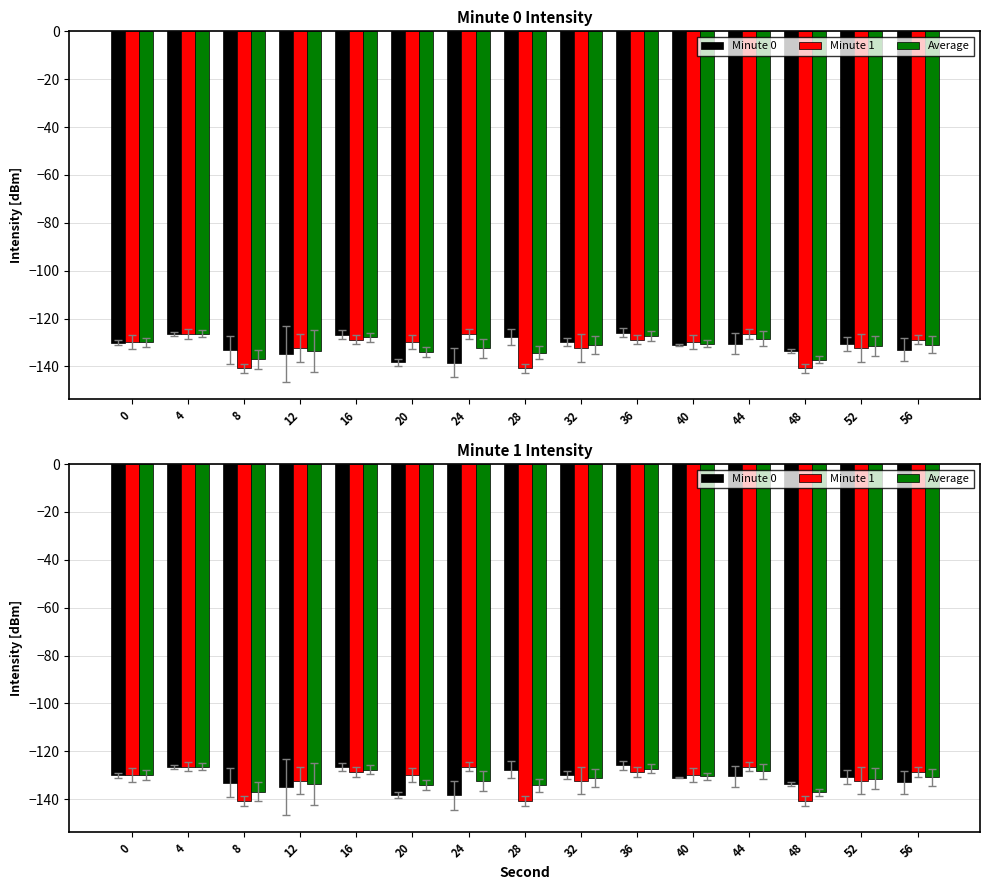

Reading left to right, extract all data points from this chart.

Minute 0: 0=-130.0	4=-126.4	8=-133.1	12=-134.9	16=-126.7	20=-138.3	24=-138.5	28=-127.7	32=-129.8	36=-125.9	40=-131.0	44=-130.5	48=-133.5	52=-130.6	56=-133.0
Minute 1: 0=-129.9	4=-126.4	8=-140.8	12=-132.3	16=-128.7	20=-129.9	24=-126.4	28=-140.8	32=-132.3	36=-128.7	40=-129.9	44=-126.4	48=-140.8	52=-132.3	56=-128.7
Average: 0=-130.0	4=-126.4	8=-136.9	12=-133.6	16=-127.7	20=-134.1	24=-132.4	28=-134.3	32=-131.1	36=-127.3	40=-130.5	44=-128.4	48=-137.2	52=-131.4	56=-130.9